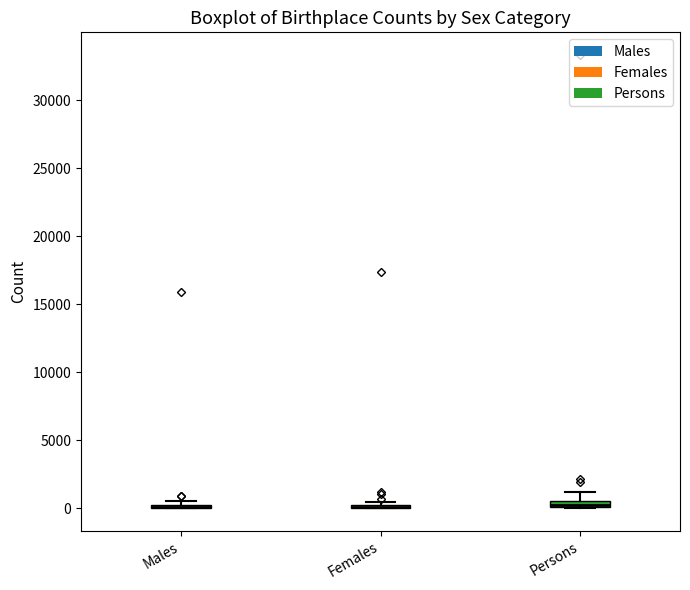

Where is the lower edge of the box for Persons on the y-axis? The values are not printed on the chart, so give them approximately, as read against the axis.

0